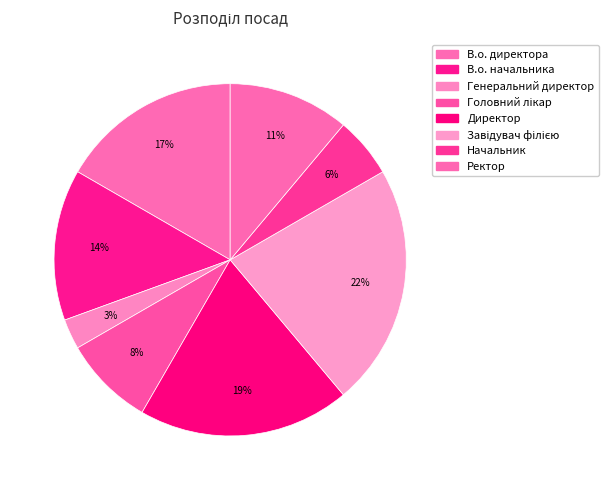

How many slices are in this pie chart?

8